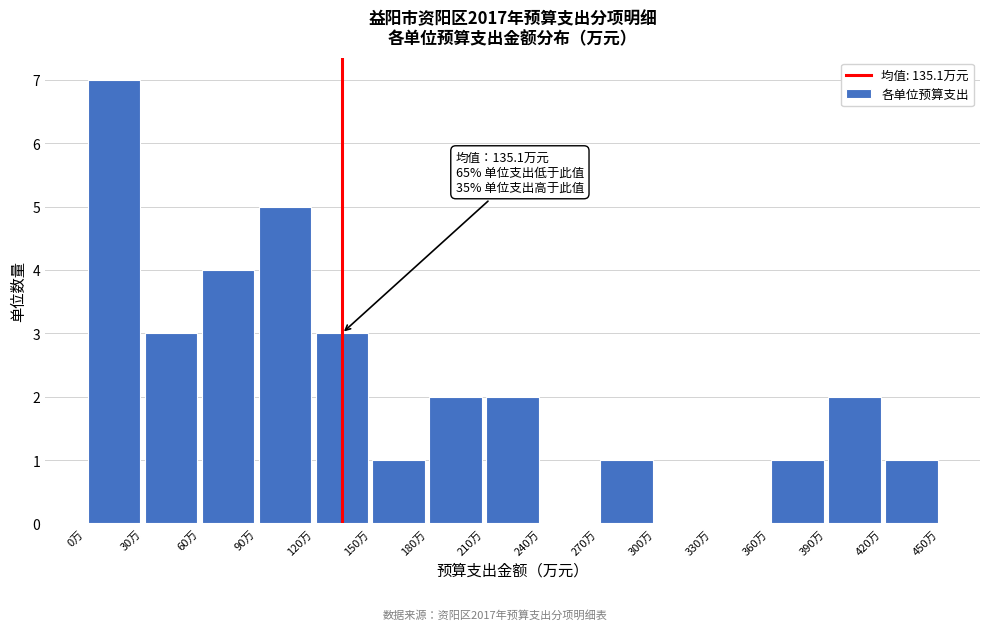

Over which range of the x-axis is the bar tallest?

0 to 30